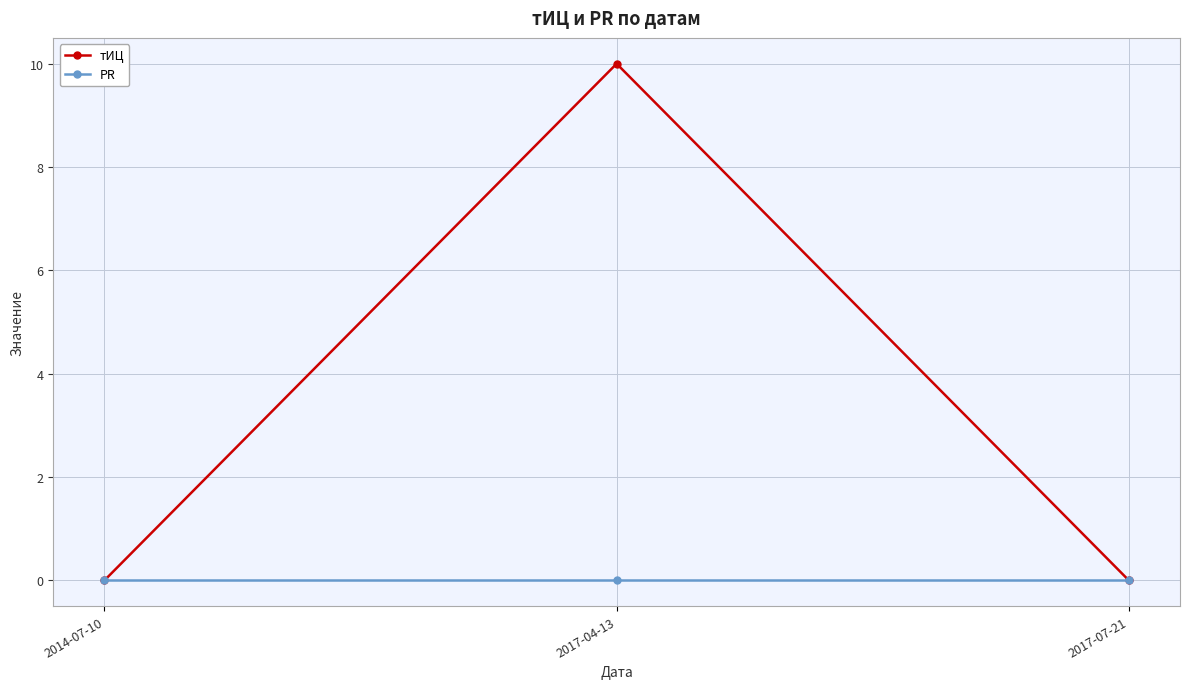

What are all the series names shown in the legend?

тИЦ, PR